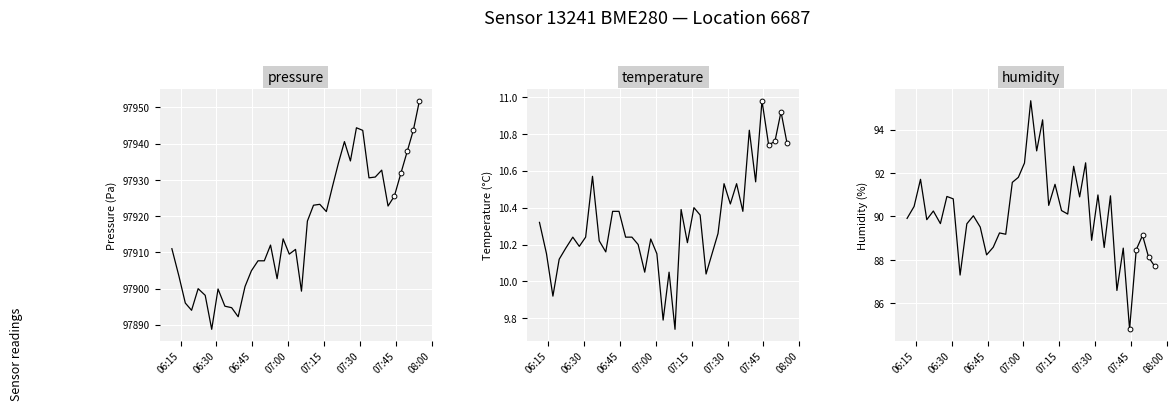

Which series has the widest spread of Y values?

pressure